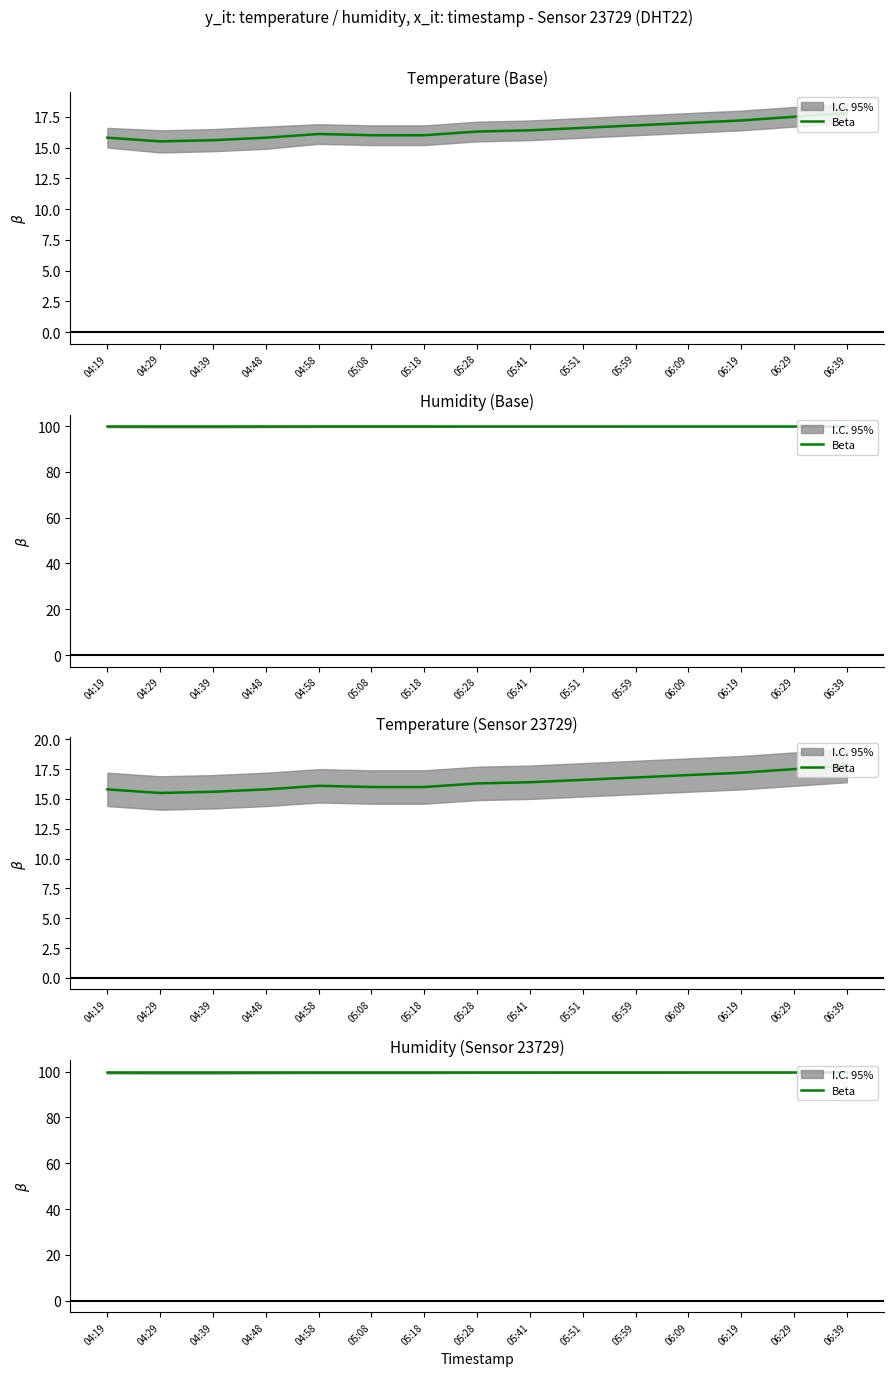

True or false: temperature has a value of 3.8 at 06:19.

False